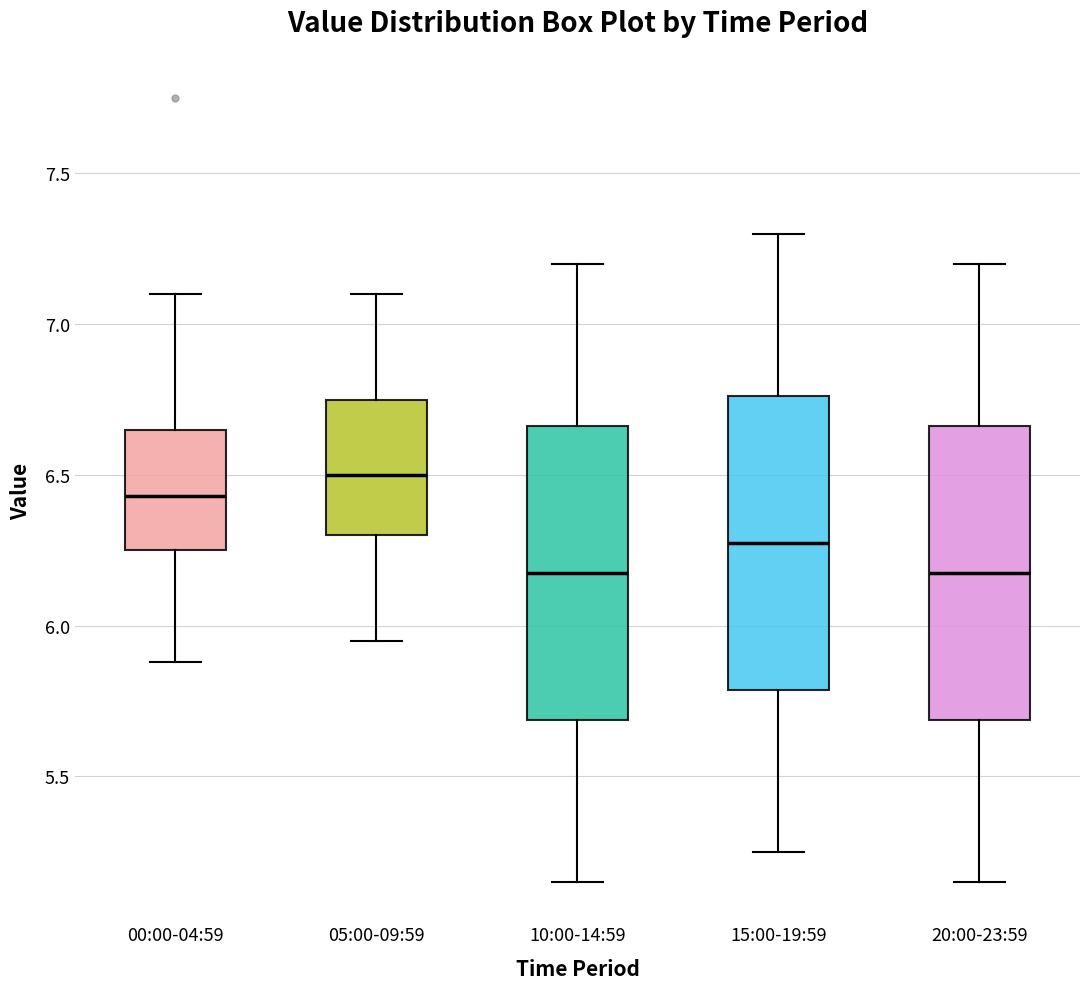

Which box has the highest median line?

05:00-09:59